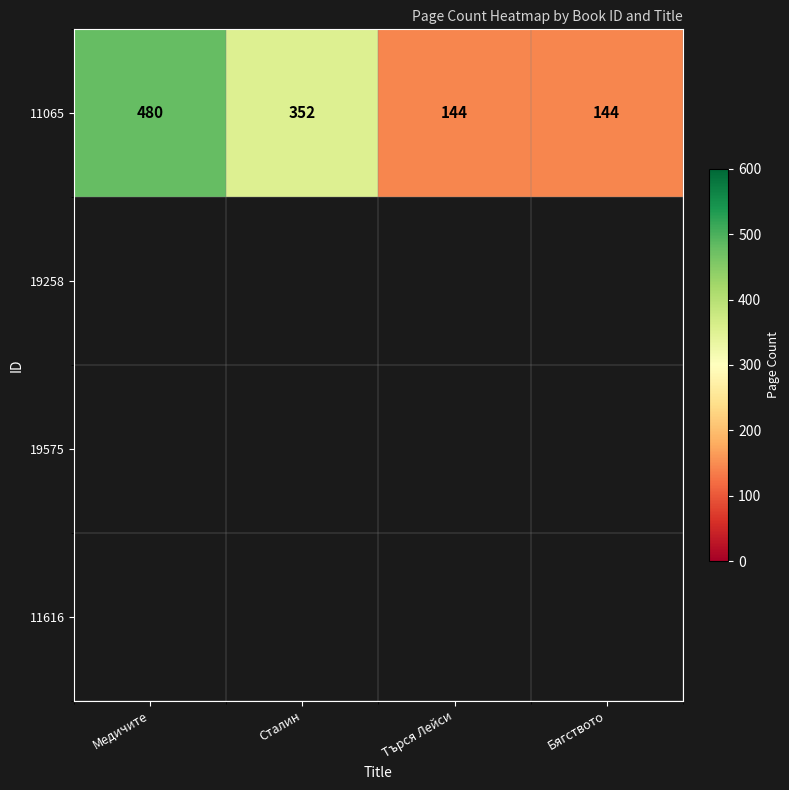

Reading left to right, extract all data points from this chart.

480	352	144	144